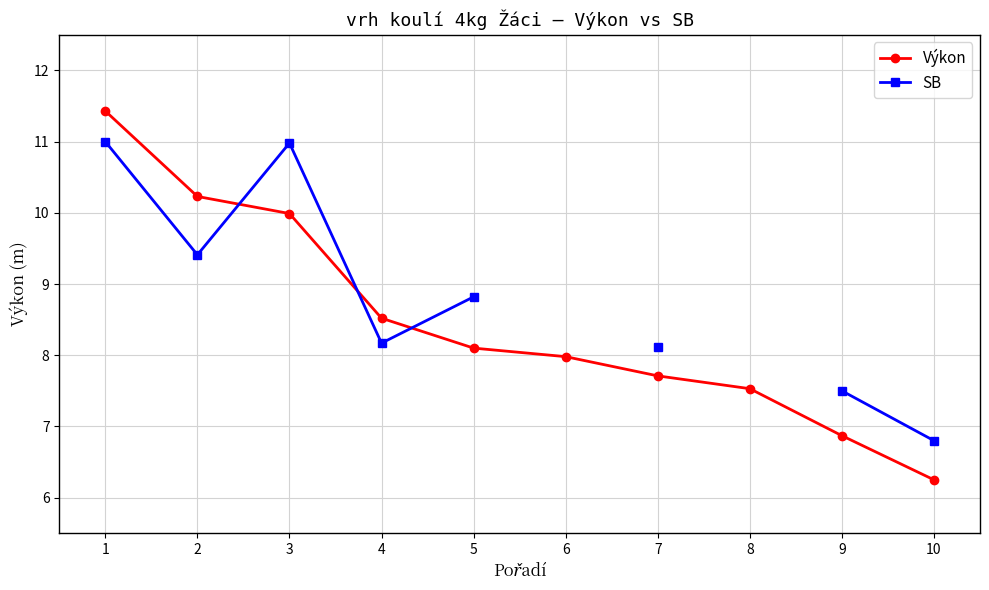

What is the smallest value displayed?

6.2